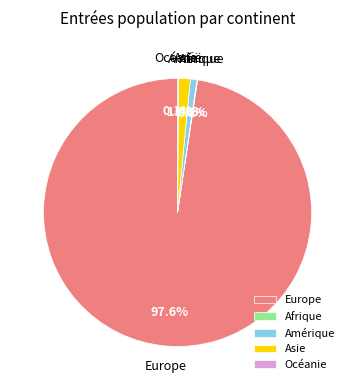

To the nearest percent, what portion does Europe represent?

98%